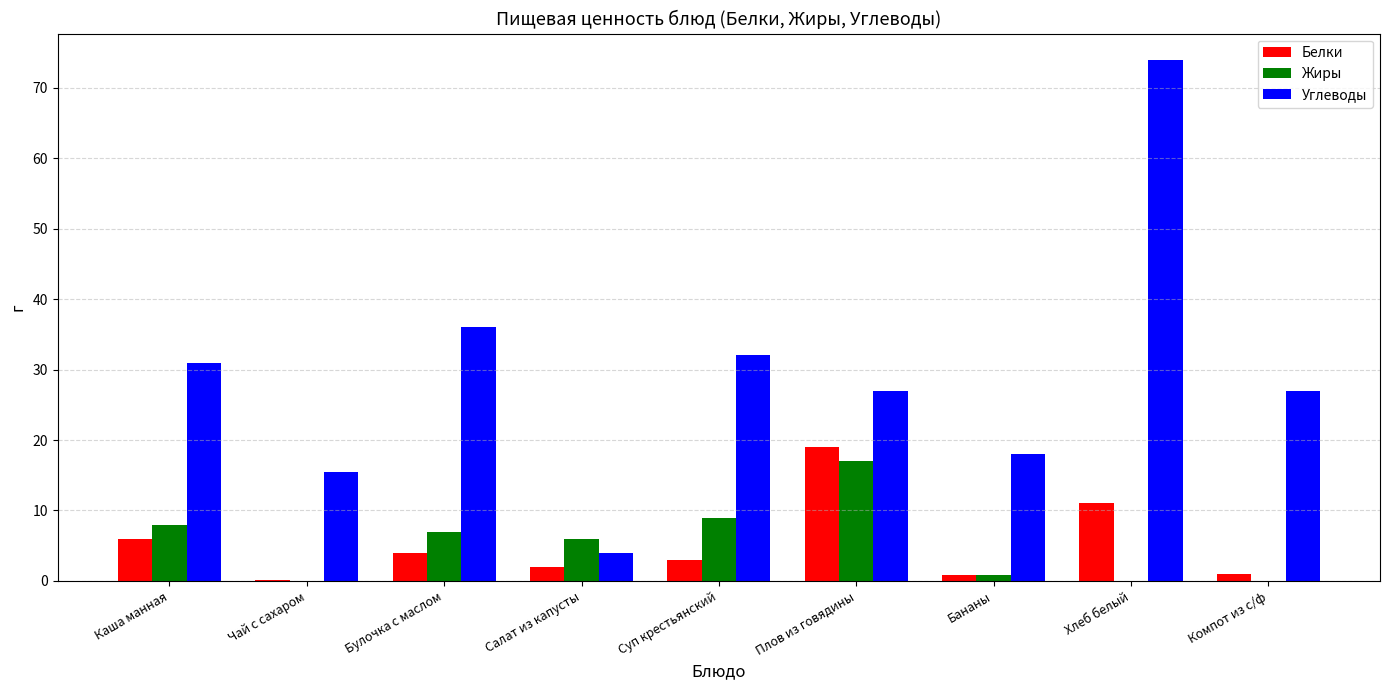

At which category does the chart reach its peak across all series?

Хлеб белый